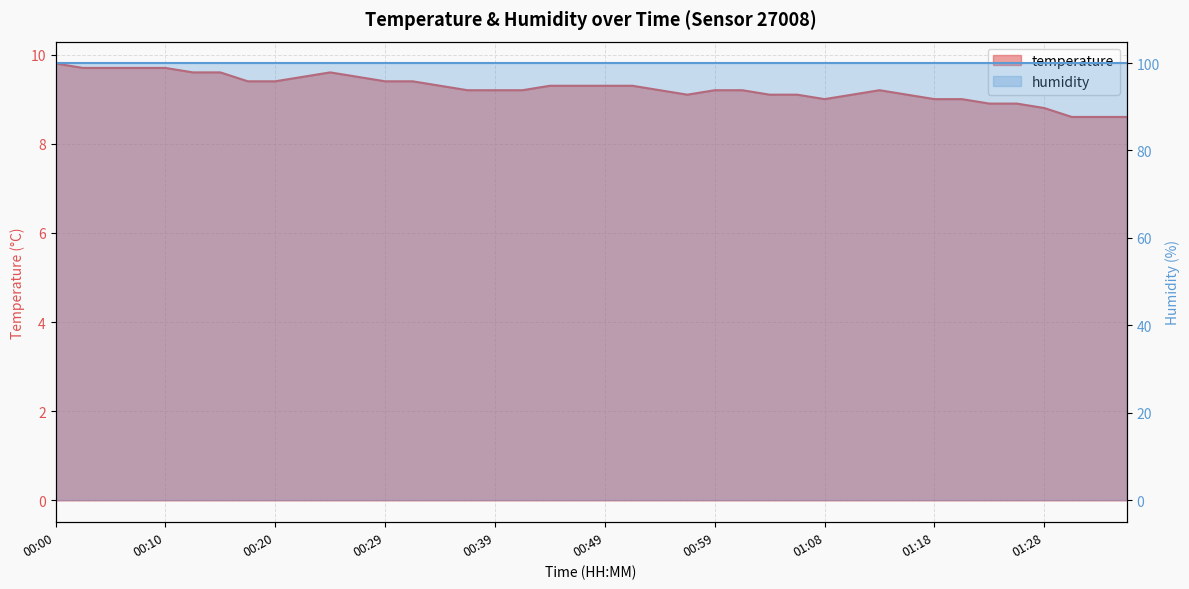

What is the label of the 24th point from the left?

00:56